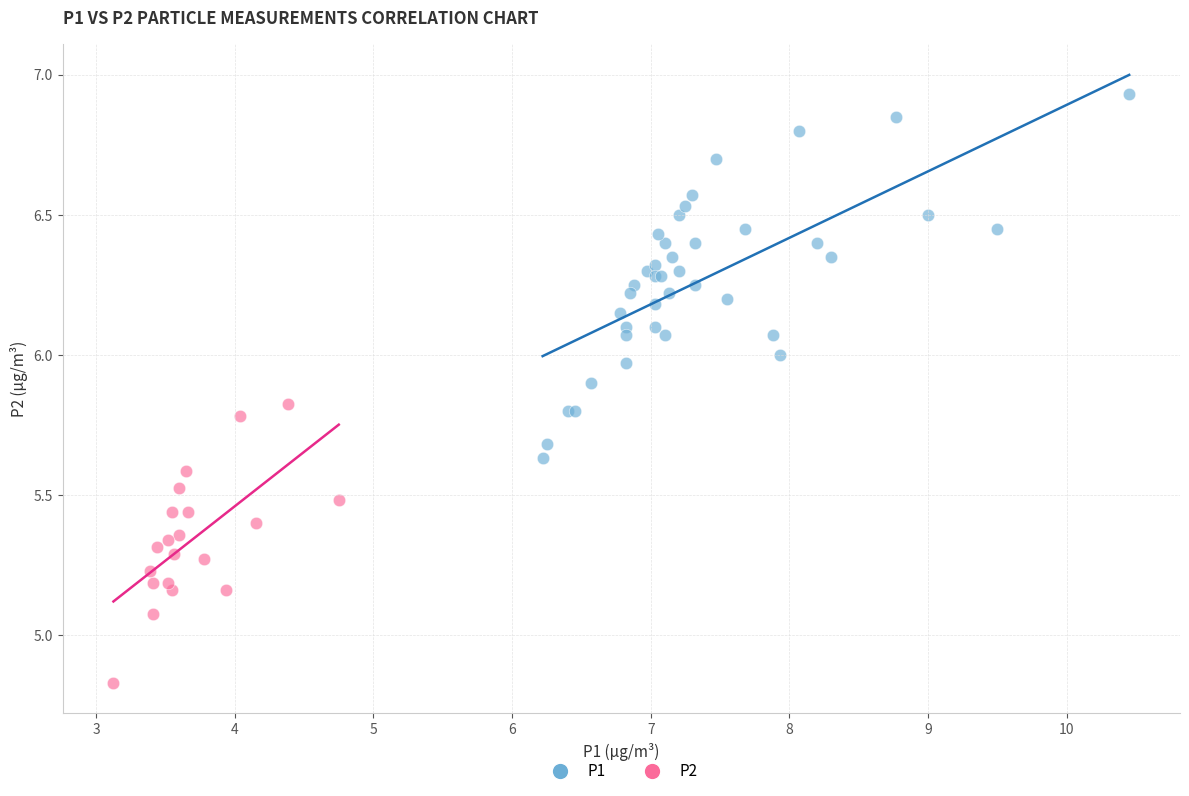

Which series reaches the minimum Y coordinate?

P2